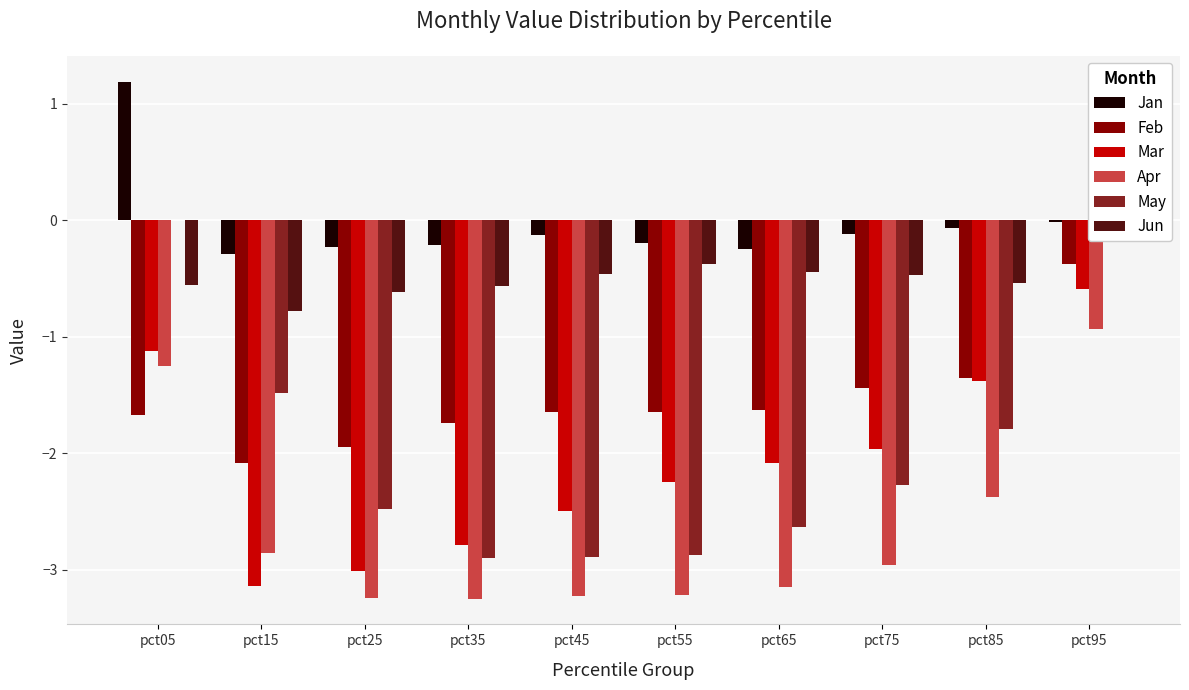

Which series has the widest spread of values?

May